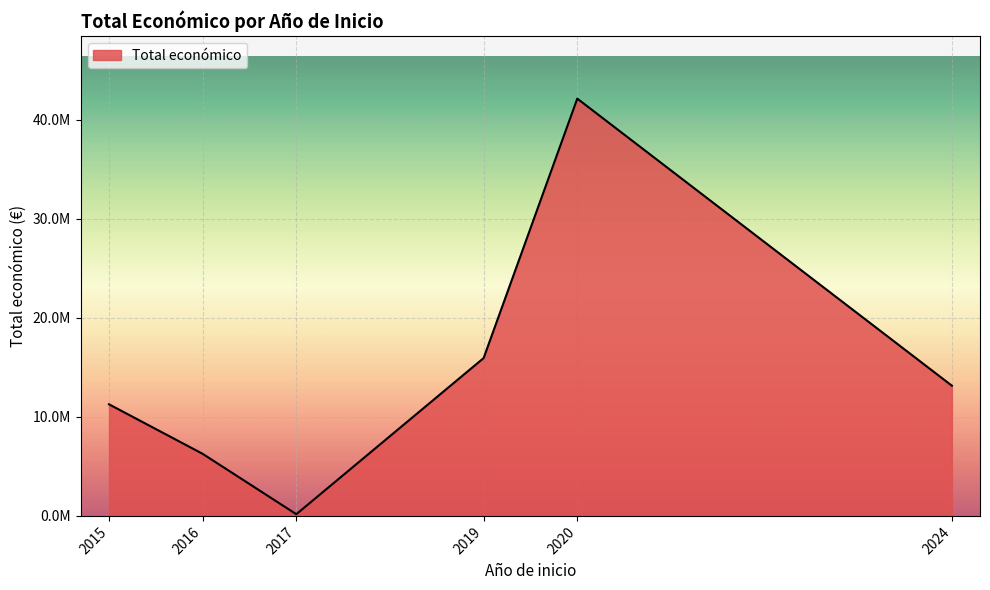

Which label corresponds to the largest value in the chart?

2020